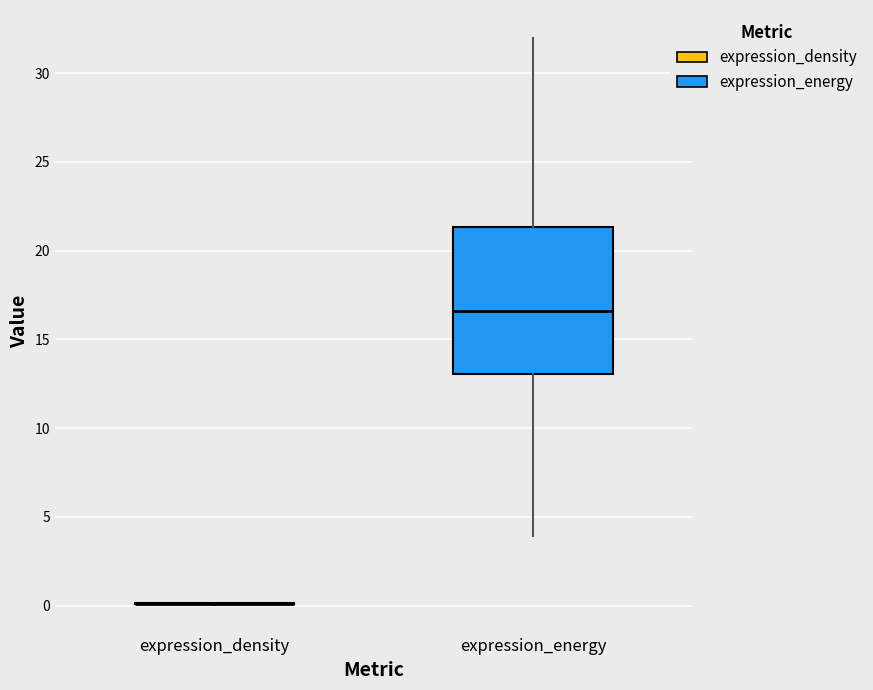

Reading left to right, read every box against the y-axis: the position of its median line, the range the box covers, and the ends of its whiskers. The values are not printed on the chart, so give them approximately, as read against the axis.

expression_density: box collapsed to a line at 0.0, whiskers 0.0 to 0.0
expression_energy: median 16.5, box 13.0 to 21.5, whiskers 4.0 to 32.0